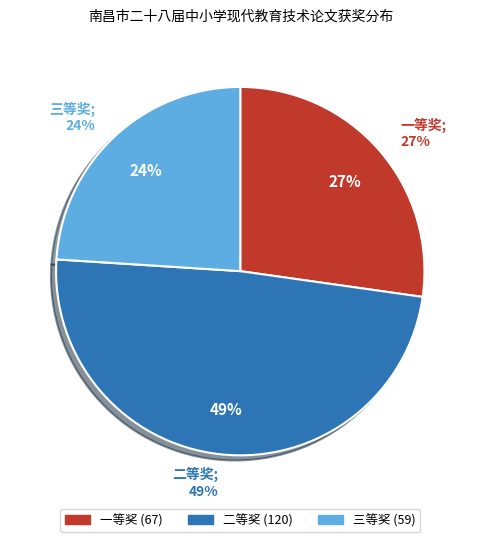

What percentage is NOT represented by 一等奖?

72.8%